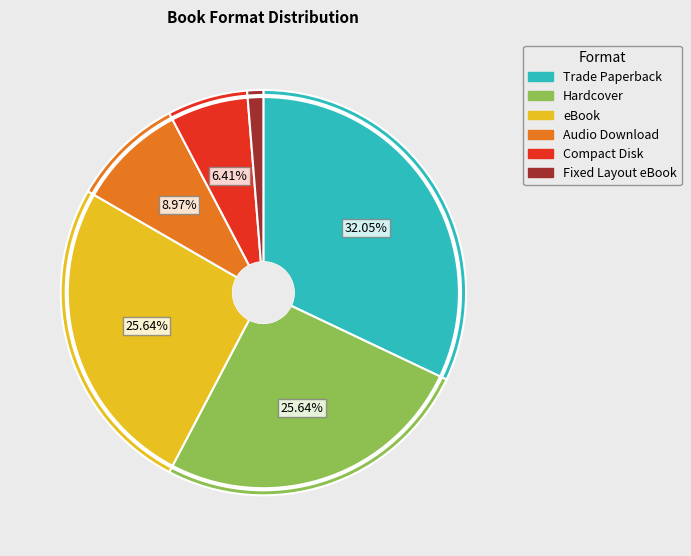

Does Compact Disk account for over 50% of the chart?

No